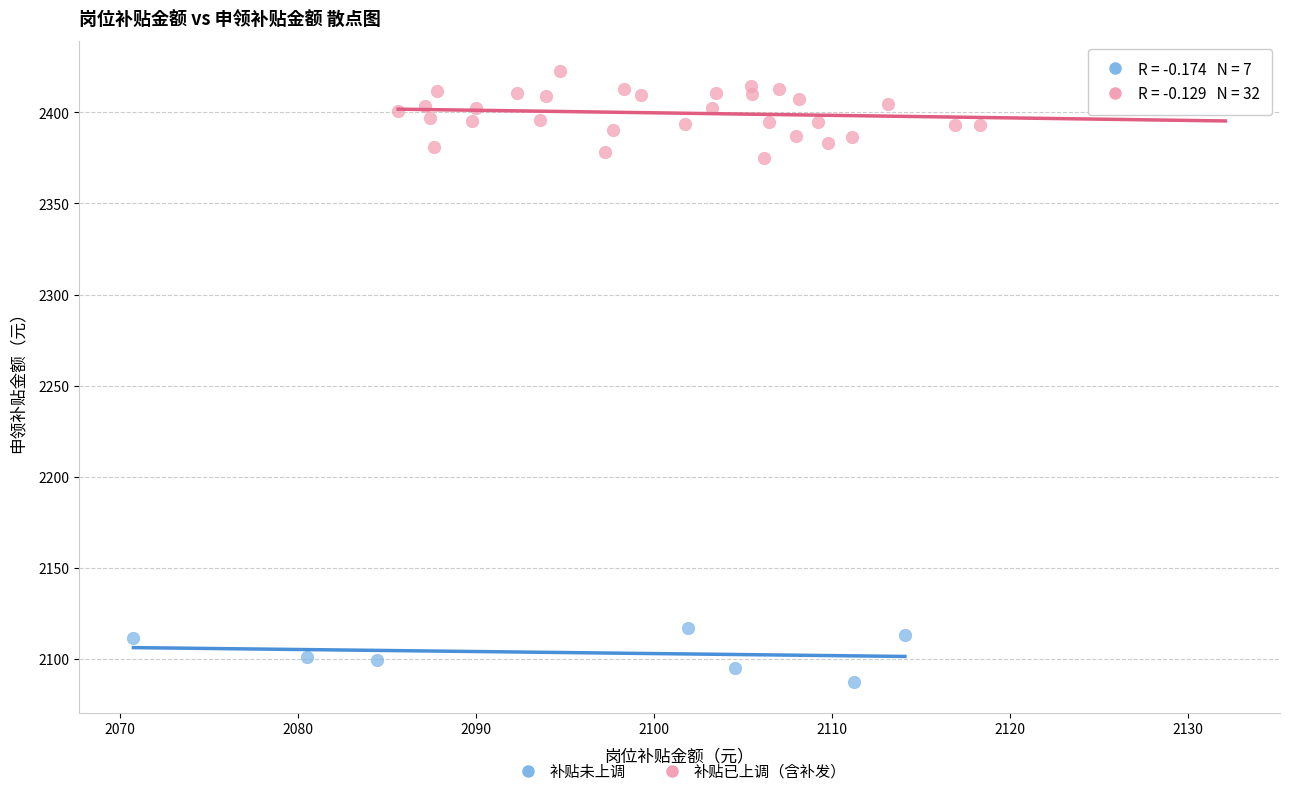

Which series contains the highest Y value?

补贴已上调（含补发）